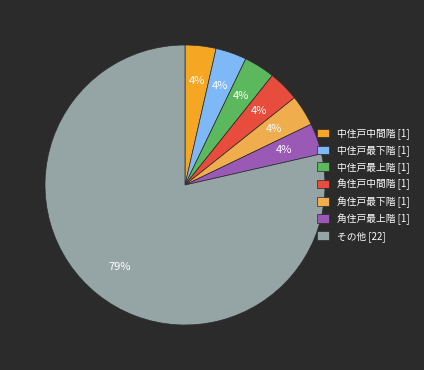

To the nearest percent, what portion does 中住戸中間階 represent?

4%